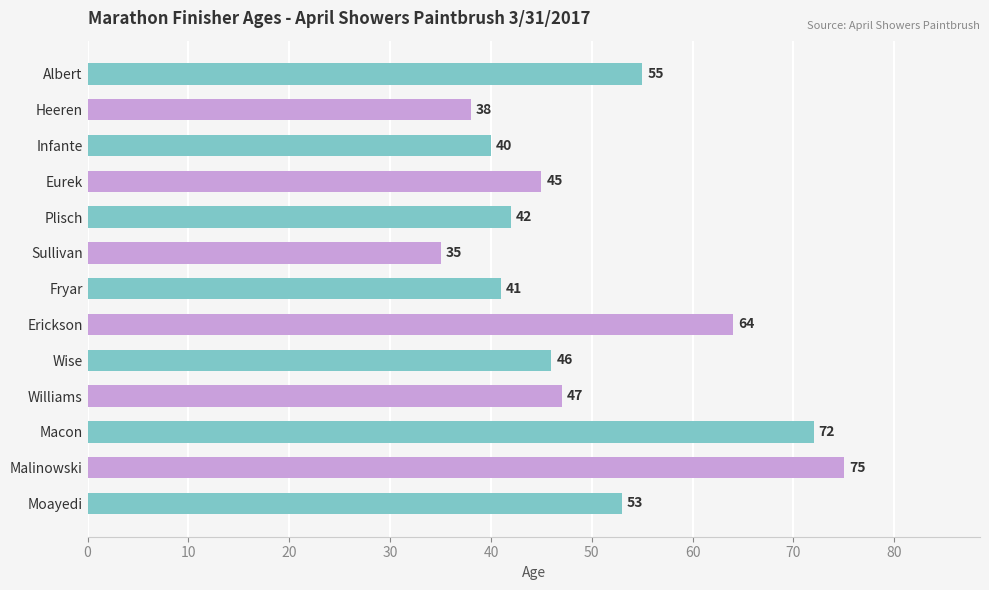

List the labels in order of value, smallest first.

Sullivan, Heeren, Infante, Fryar, Plisch, Eurek, Wise, Williams, Moayedi, Albert, Erickson, Macon, Malinowski